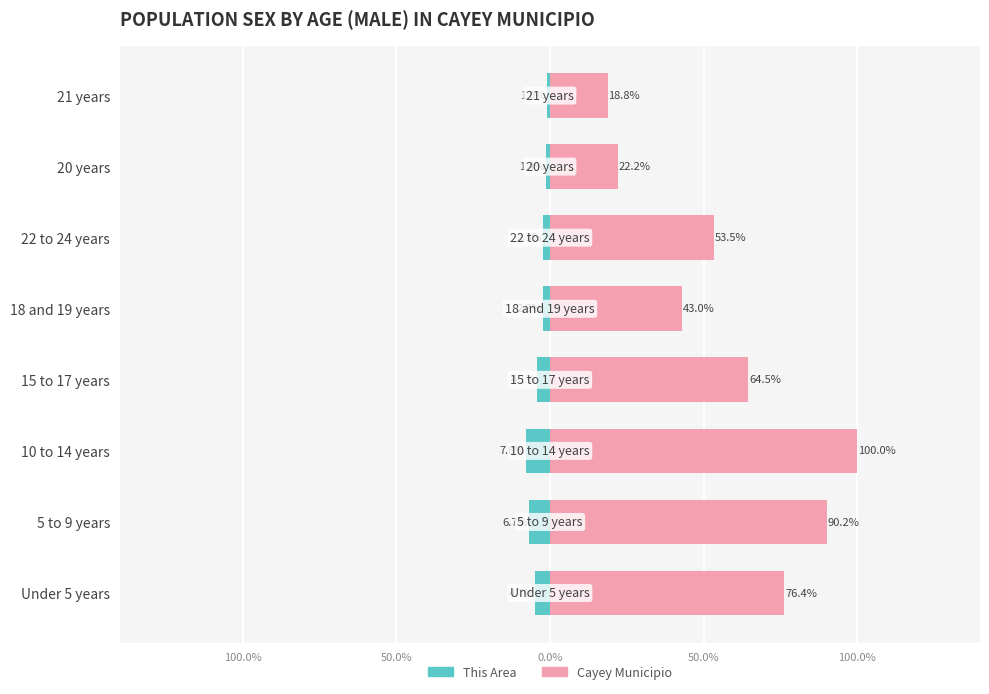

At how many categories does at least one series exceed 39?

6